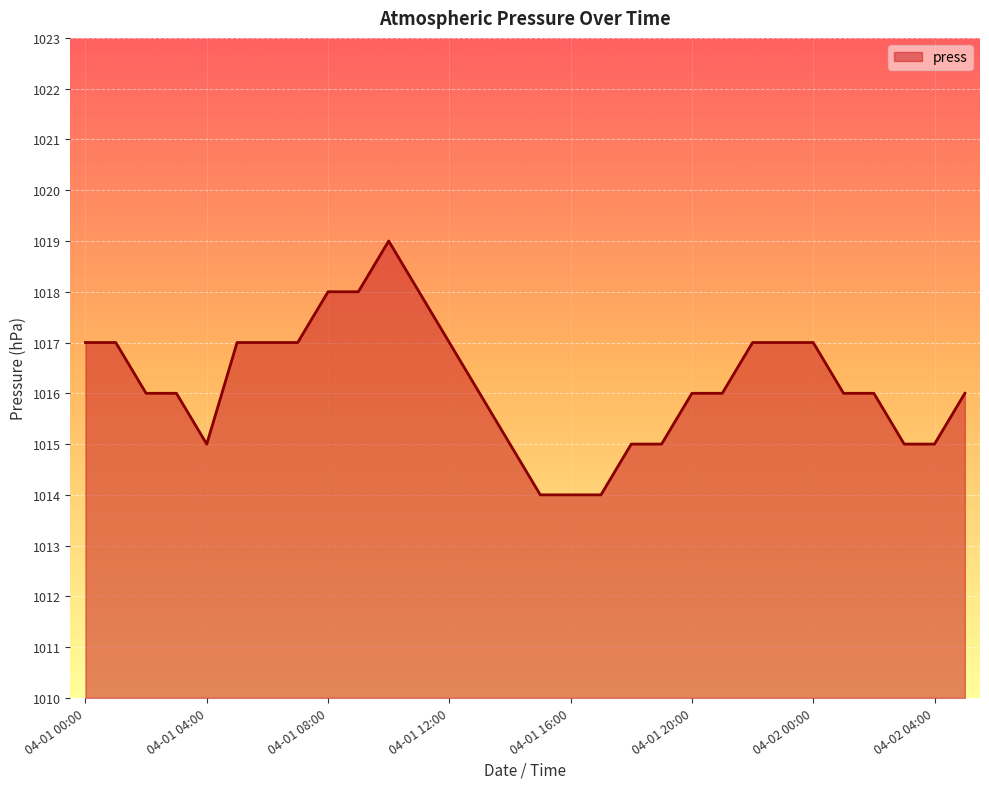

What is the minimum value shown in the chart?

1014